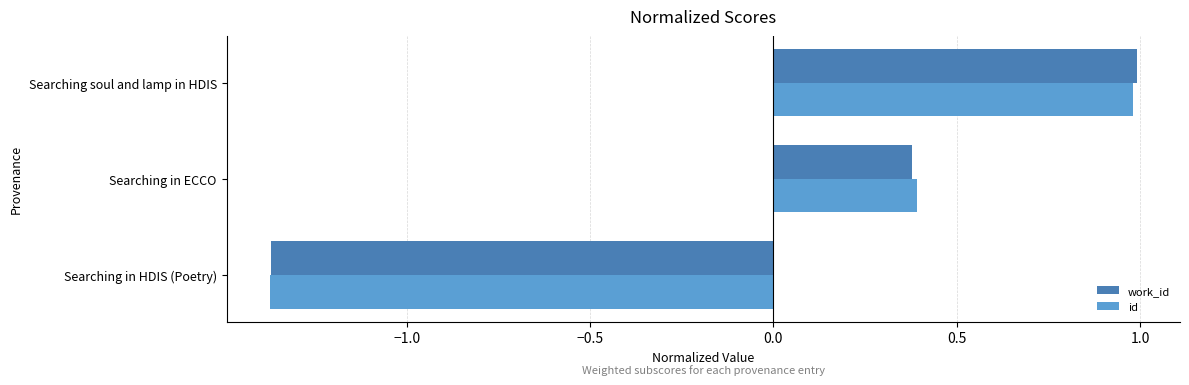

How many categories are shown in the chart?

3